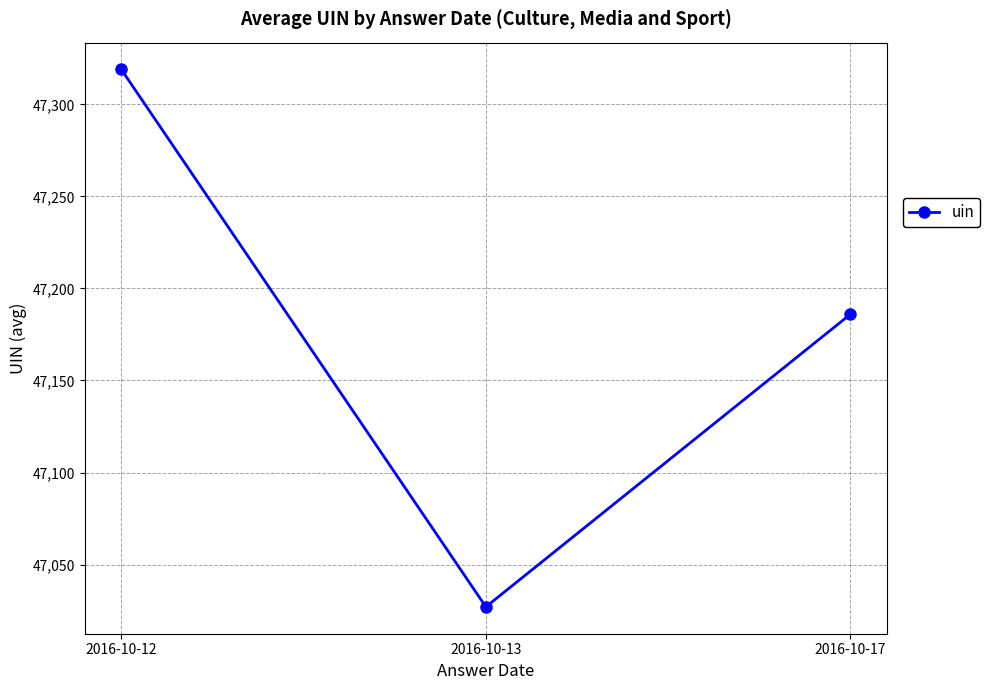

Count the number of categories in the chart.

3